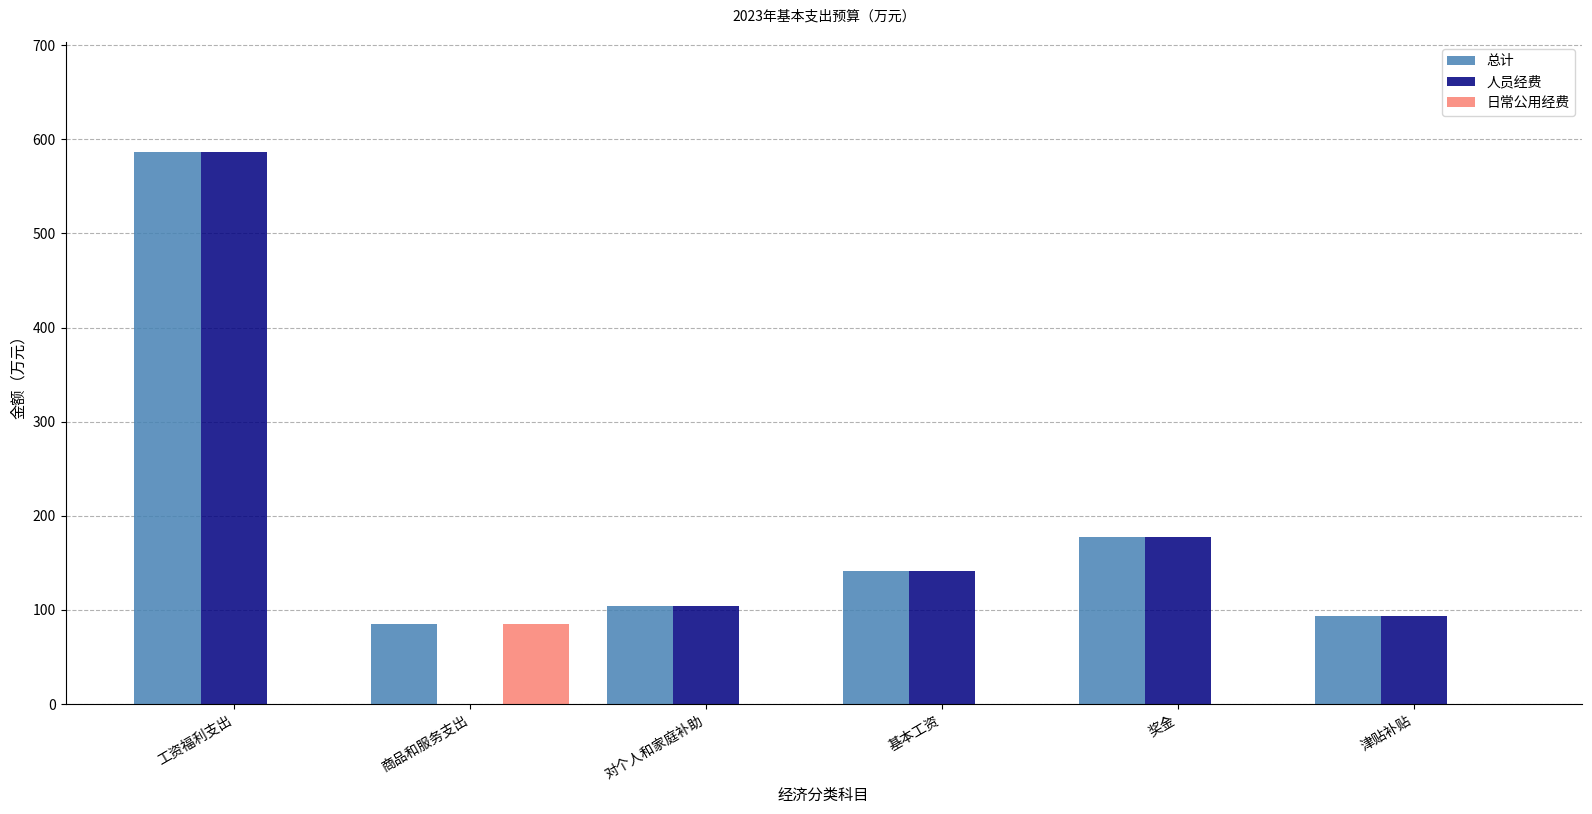

Count the number of data series in this chart.

3